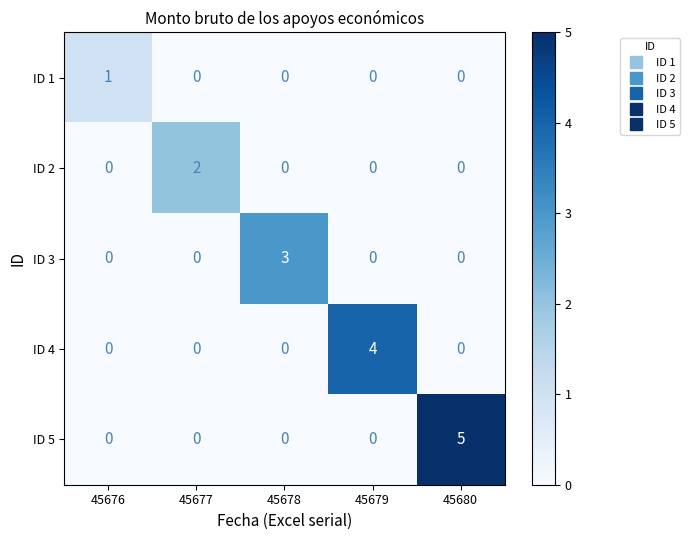

Is it true that ID 3 equals 3 at 45678?

True